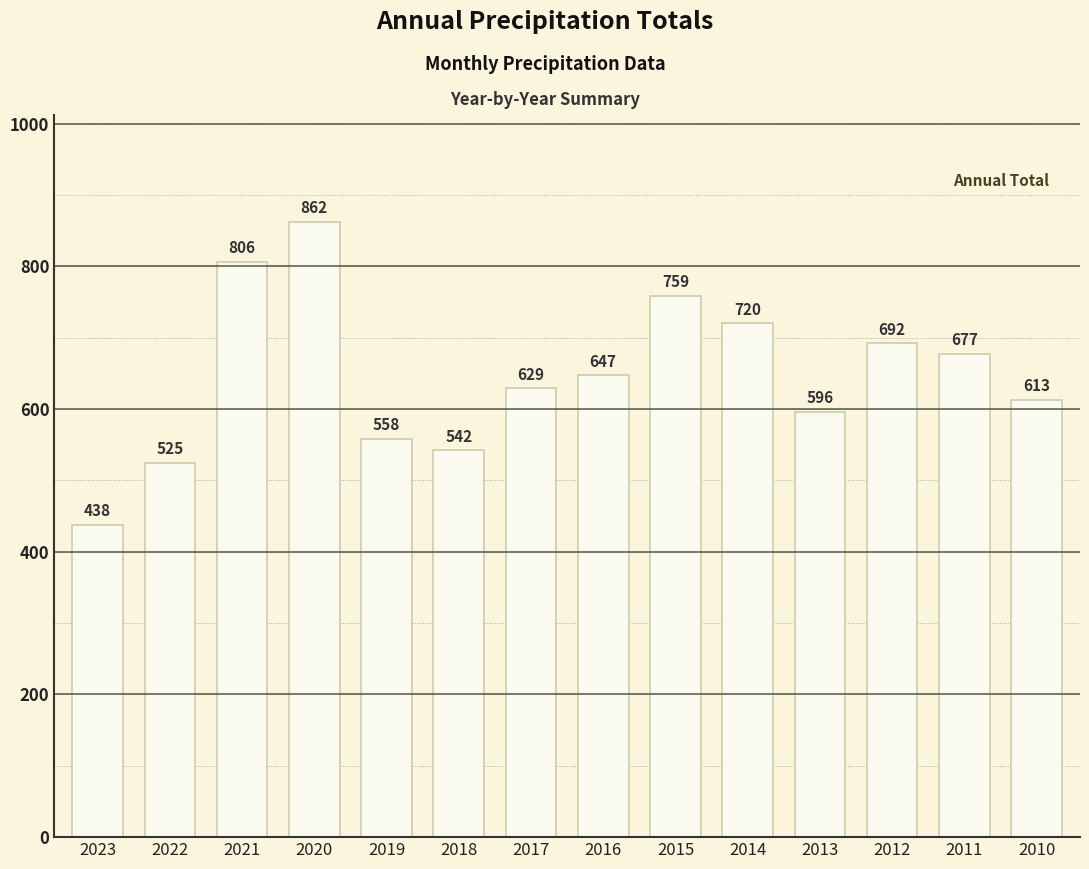

What is the change in value from 2021 to 2019?

-248